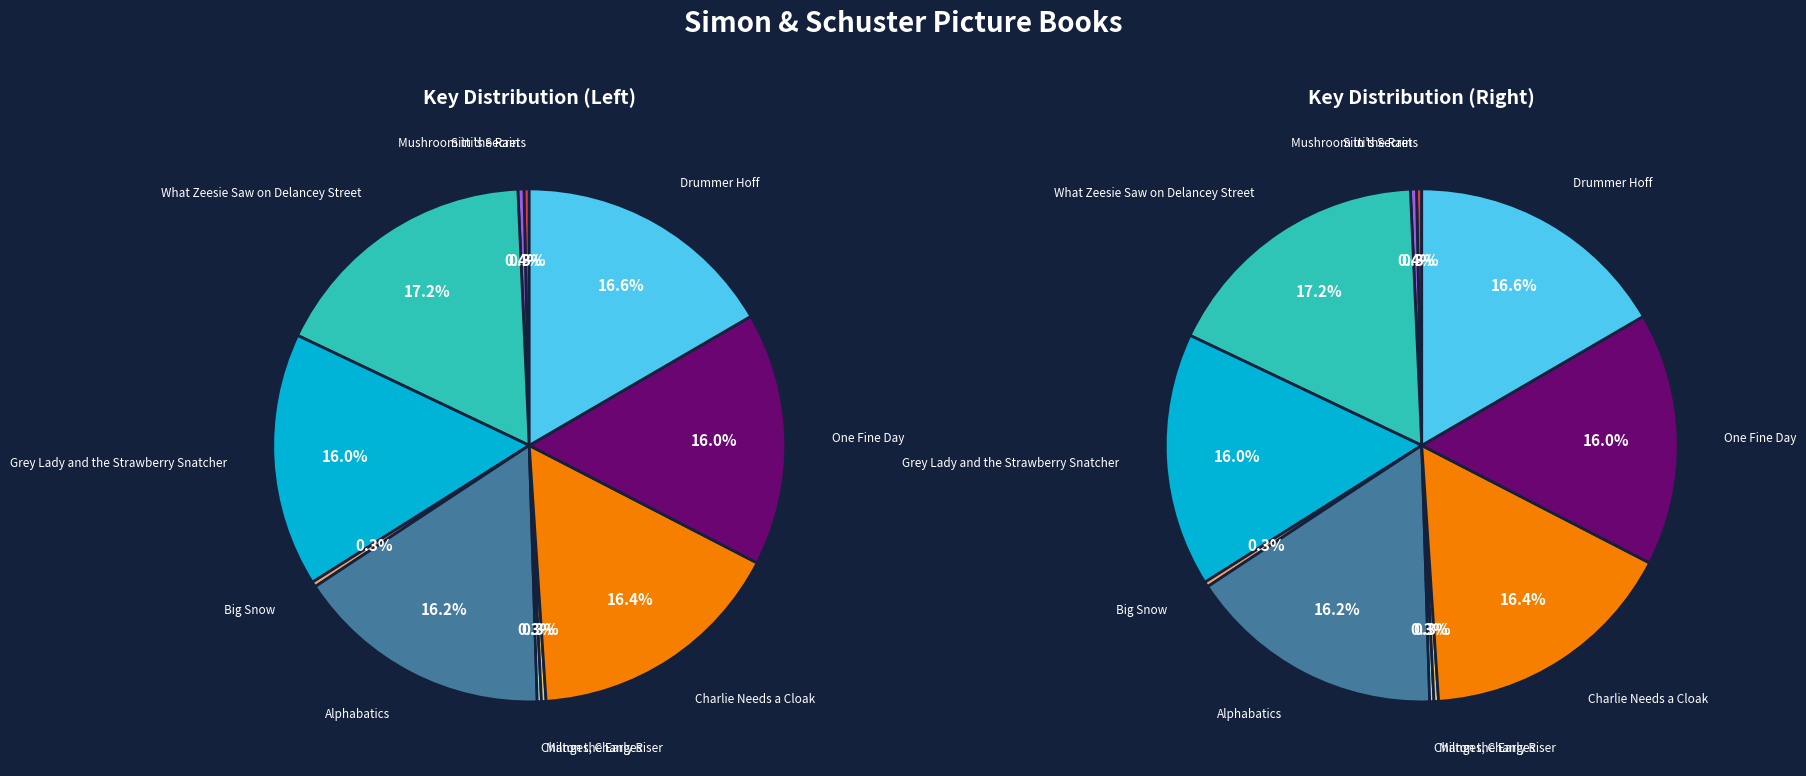

How many slices are in this pie chart?

11